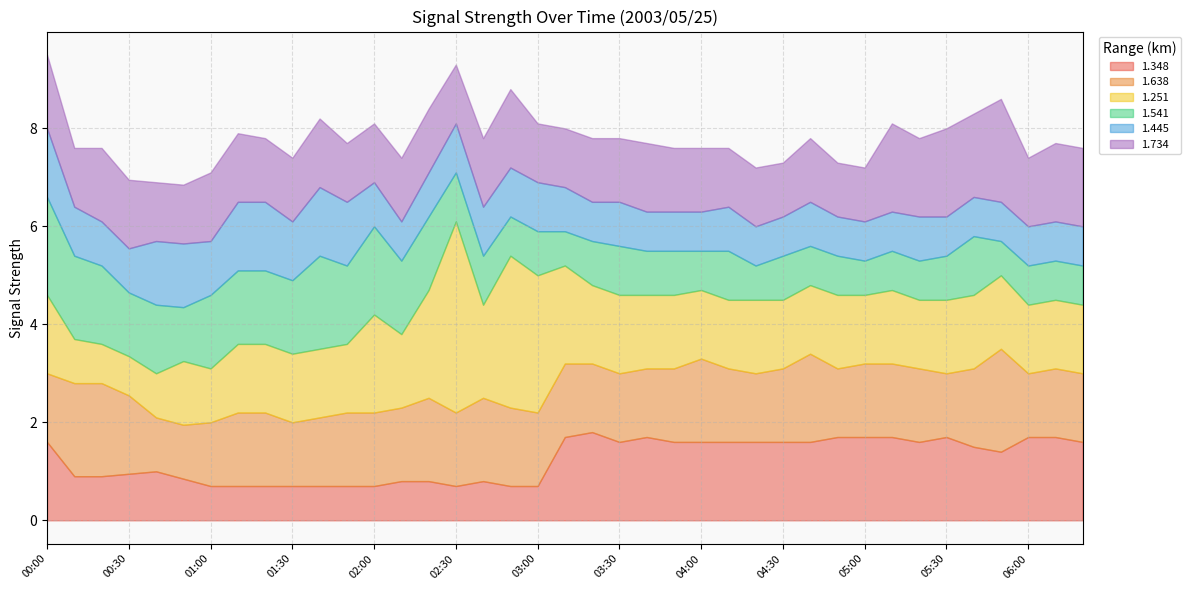

What position from the right is 00:10?

38